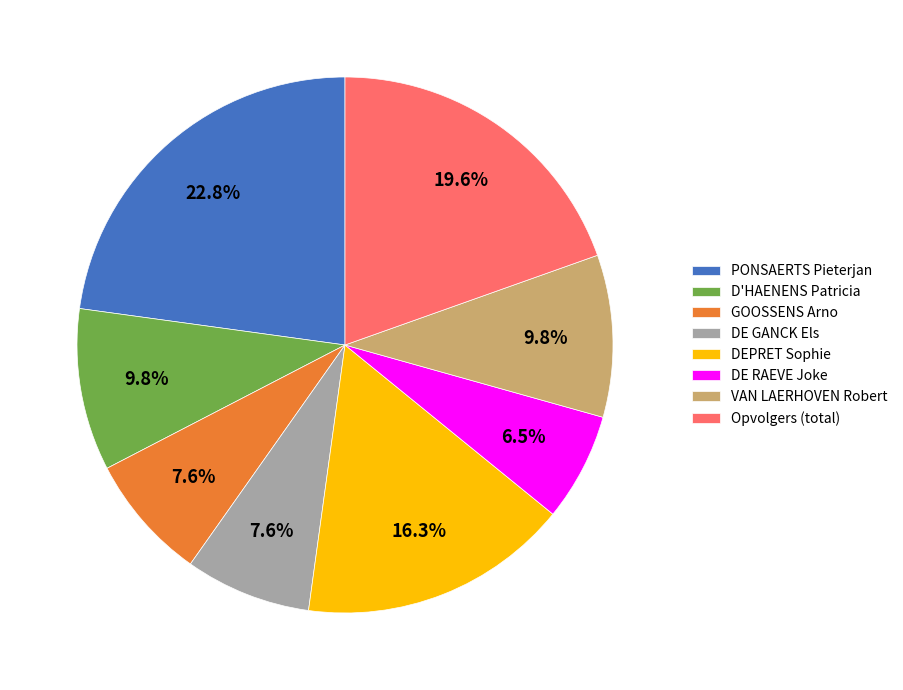

Between DE GANCK Els and PONSAERTS Pieterjan, which is larger?

PONSAERTS Pieterjan